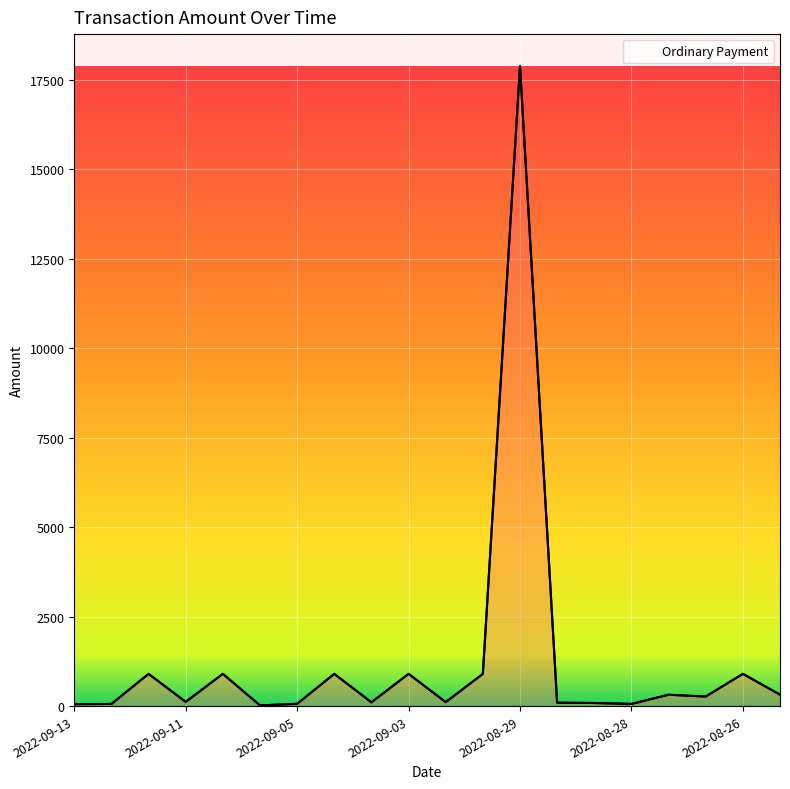

What is the label of the 20th point from the right?

2022-09-13